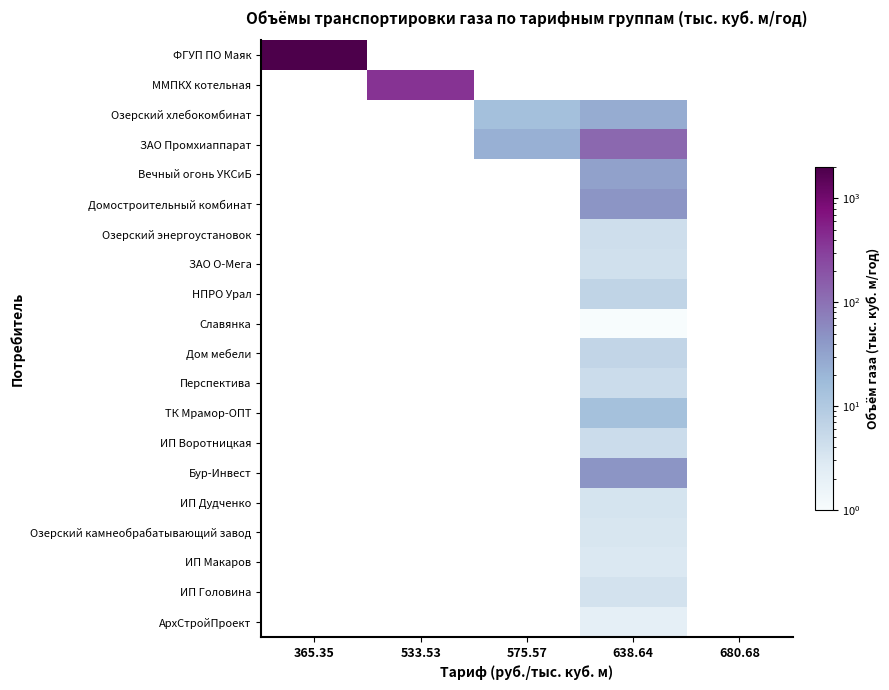

How many values in Озерский камнеобрабатывающий завод are above zero?

1